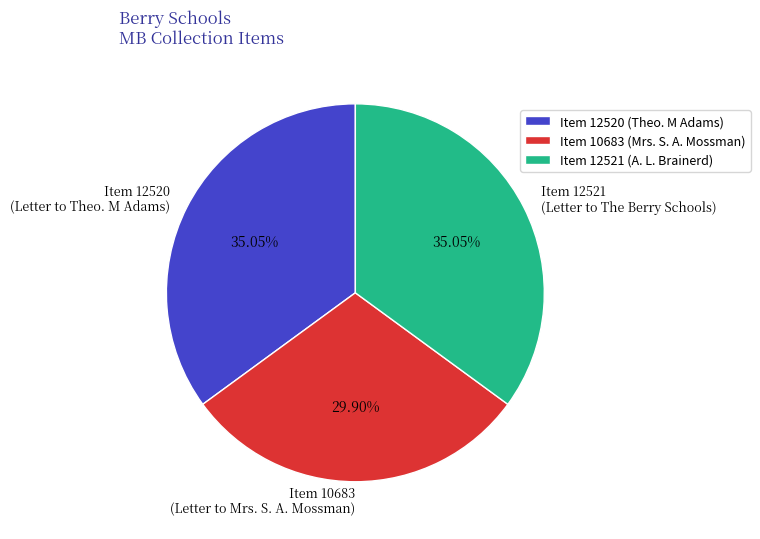

Approximately how many times larger is the value at Item 12520 (Letter to Theo. M Adams) compared to Item 10683 (Letter to Mrs. S. A. Mossman)?

1.2